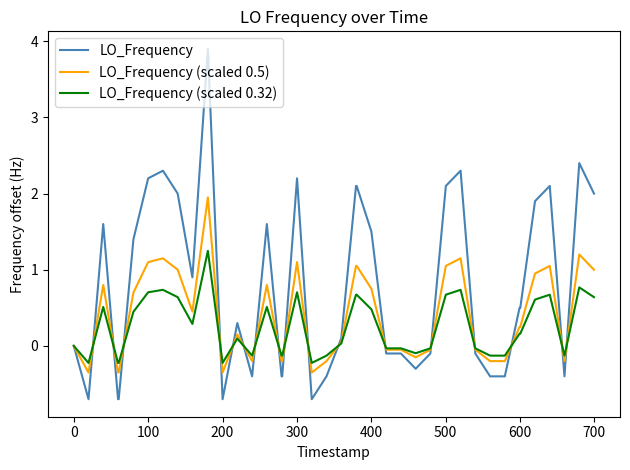

Rank the series by their average value, from highest to lowest.

LO_Frequency, LO_Frequency (scaled 0.5), LO_Frequency (scaled 0.32)